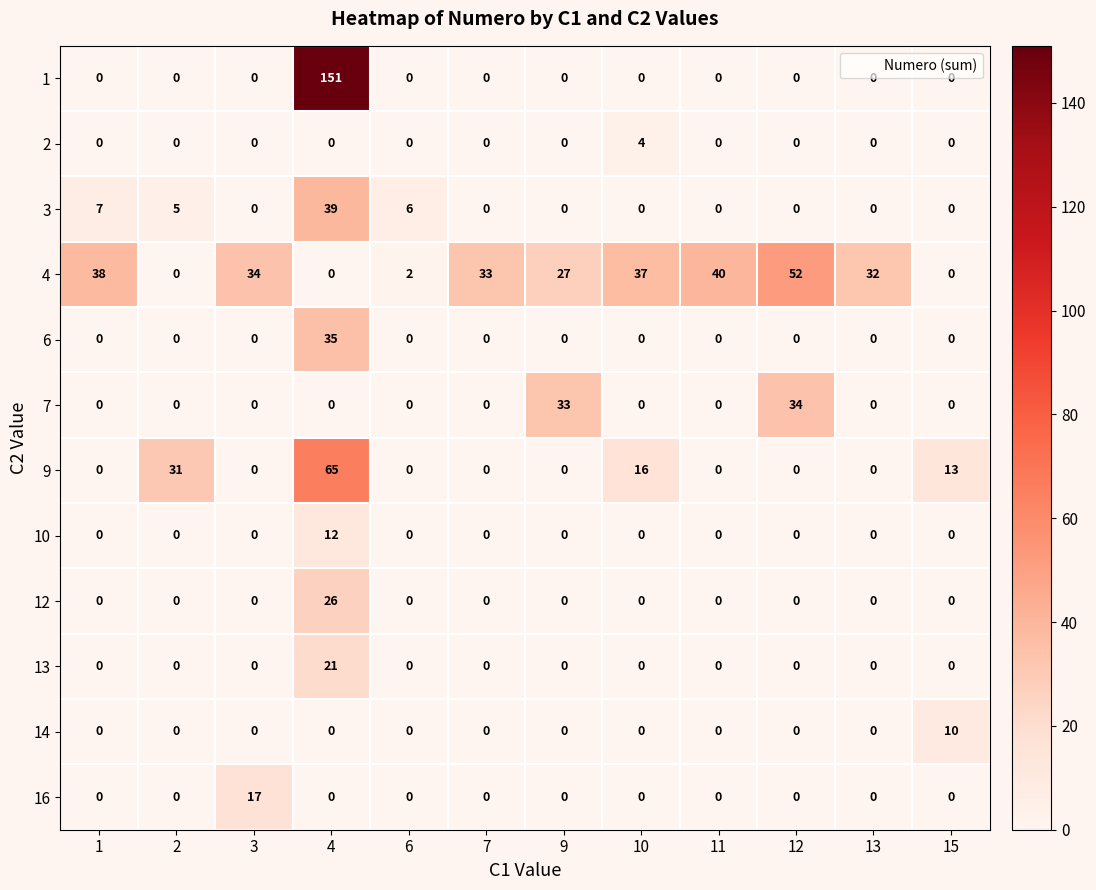

What is the highest value of the 3 series?

39